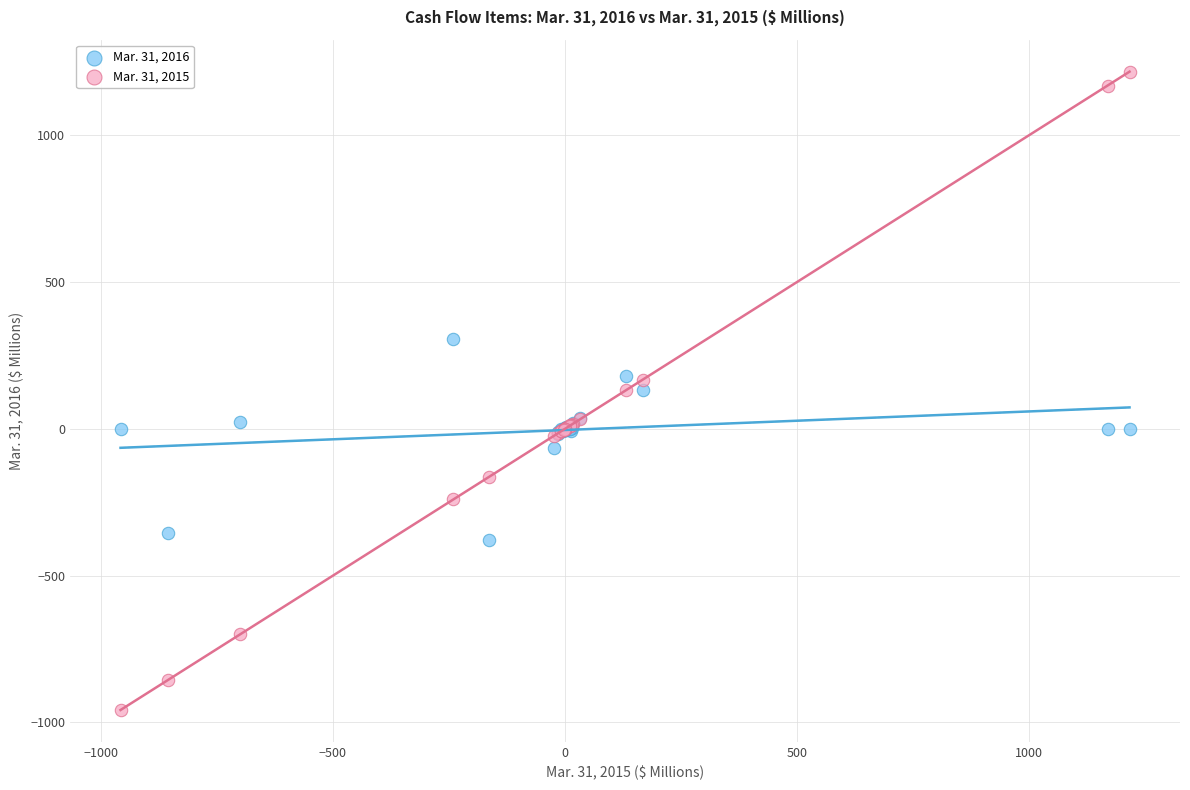

Which series contains the highest Y value?

Mar. 31, 2015